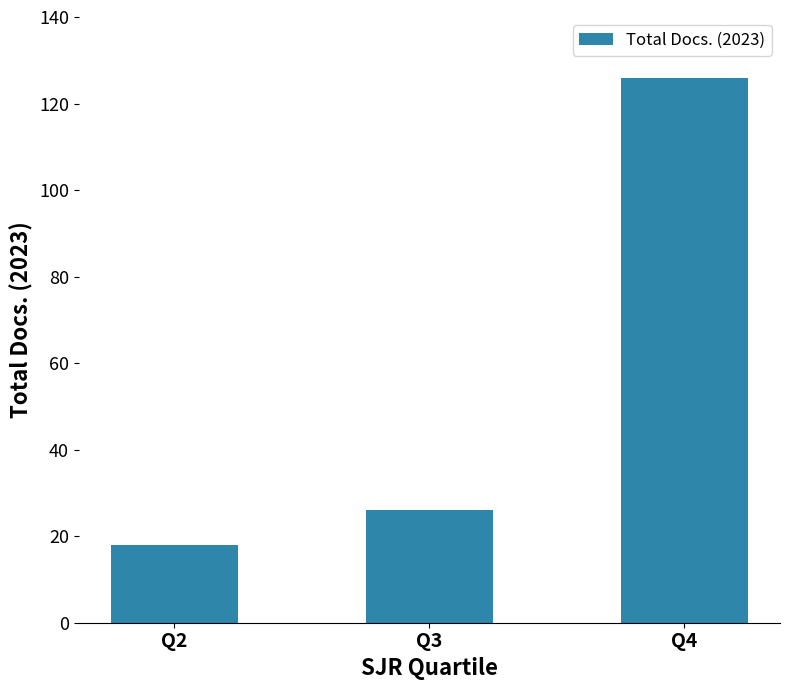

At which category does the chart reach its minimum across all series?

Q2